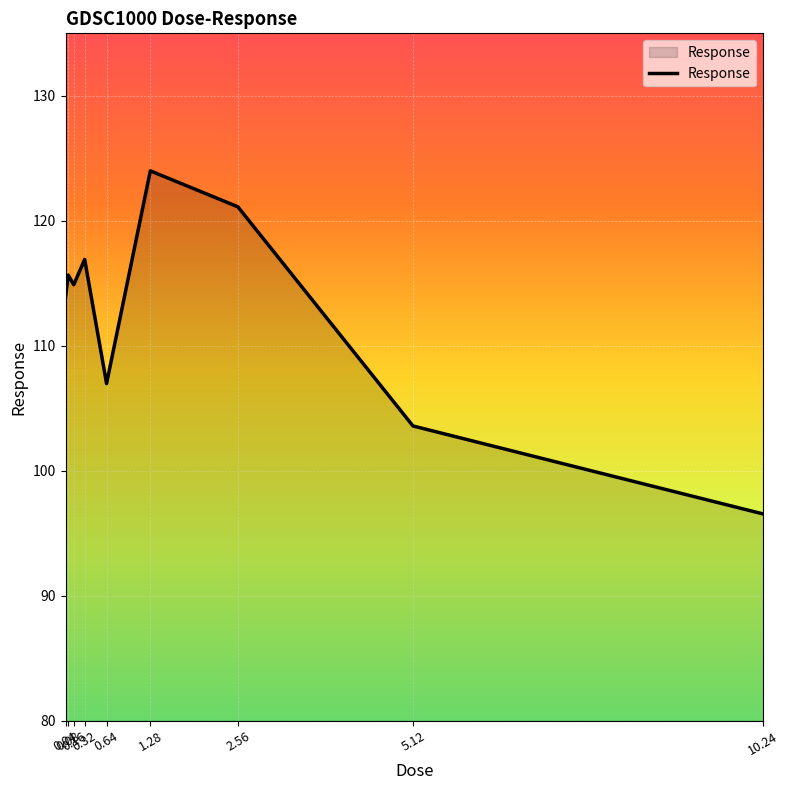

How many interior local valleys (lower than both neighbors) does the data have?

2